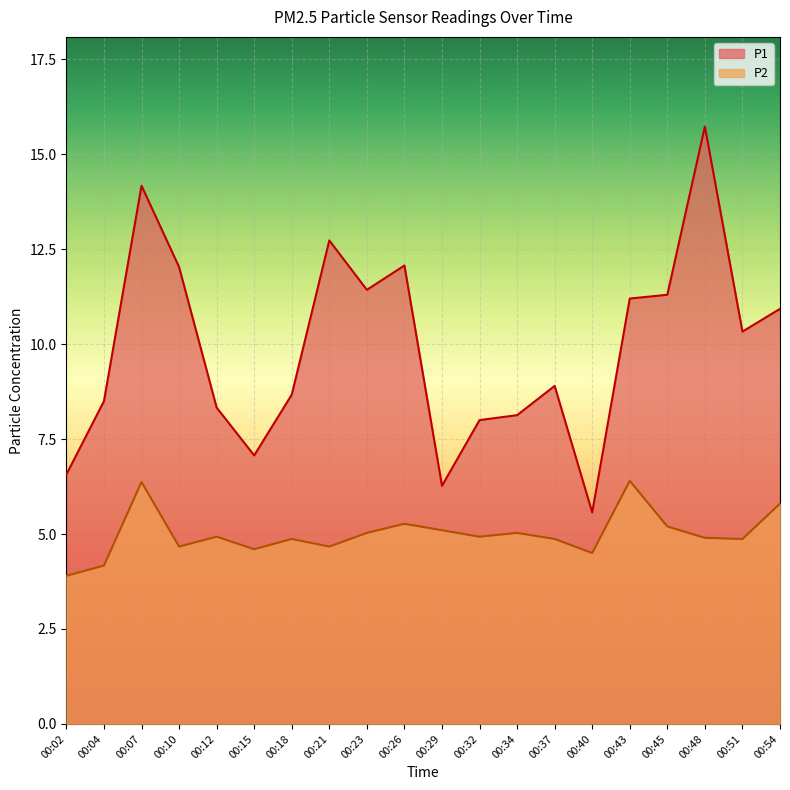

Reading left to right, transcribe all the data shown in this chart.

P1: 6.6	8.5	14.2	12.0	8.3	7.1	8.7	12.7	11.4	12.1	6.3	8.0	8.1	8.9	5.6	11.2	11.3	15.7	10.3	10.9
P2: 3.9	4.2	6.4	4.7	4.9	4.6	4.9	4.7	5.0	5.3	5.1	4.9	5.0	4.9	4.5	6.4	5.2	4.9	4.9	5.8